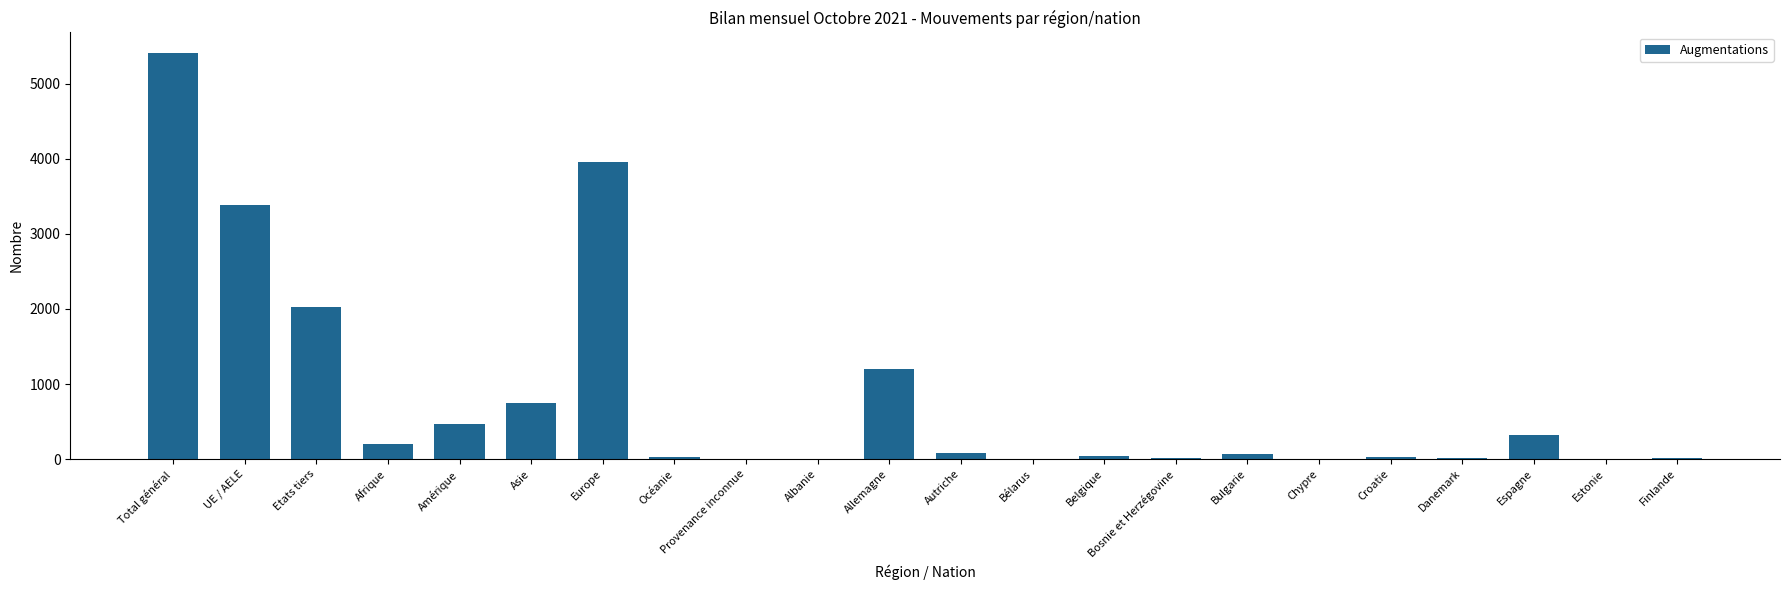

True or false: the data shows 4640 at UE / AELE.

False